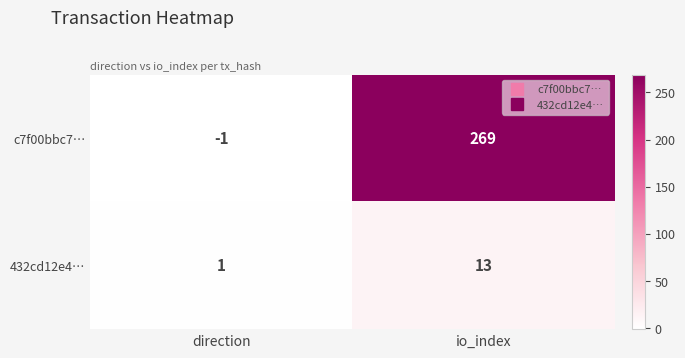

What is the average value of the 432cd12e4… series?

7